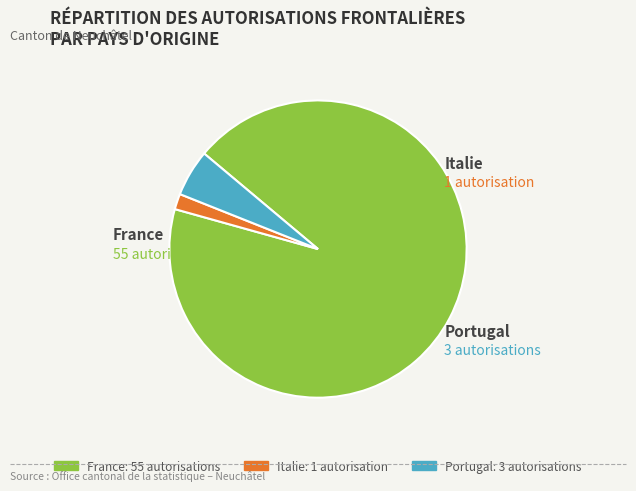

Which category has the smallest portion of the pie?

Italie